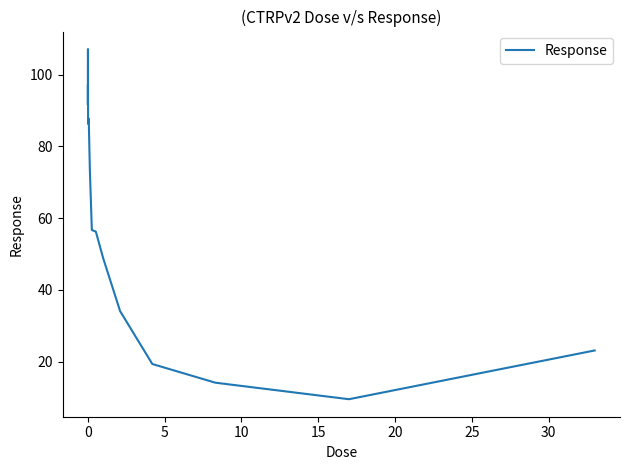

What is the maximum value shown in the chart?

107.1